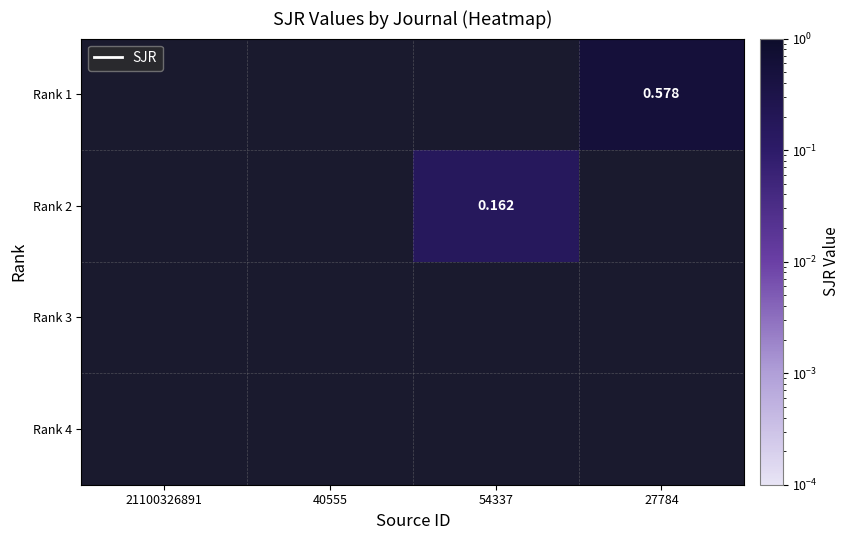

How many values in the Rank 2 series exceed 0?

1